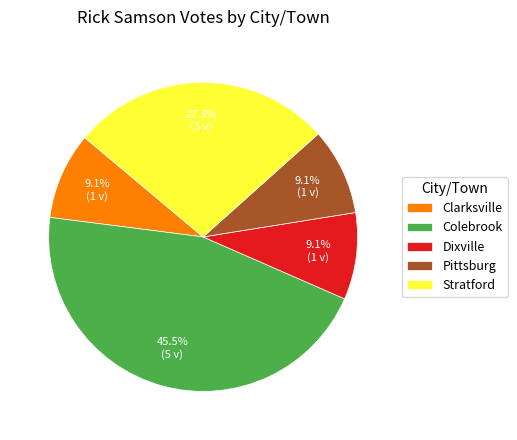

Is there any slice that represents more than half of the pie?

No